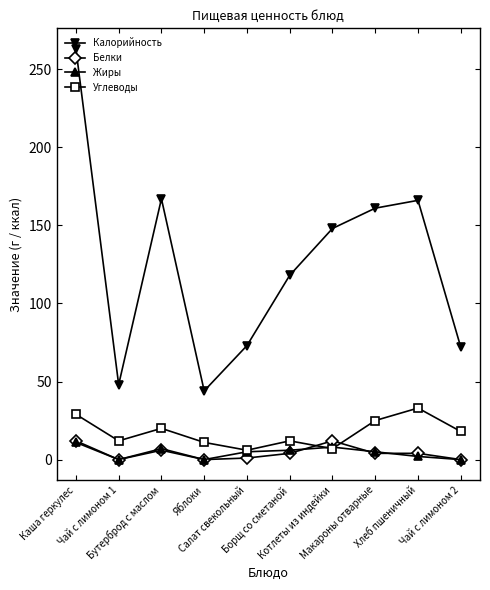

What is the value of the Калорийность point at the 5th from the left?

73